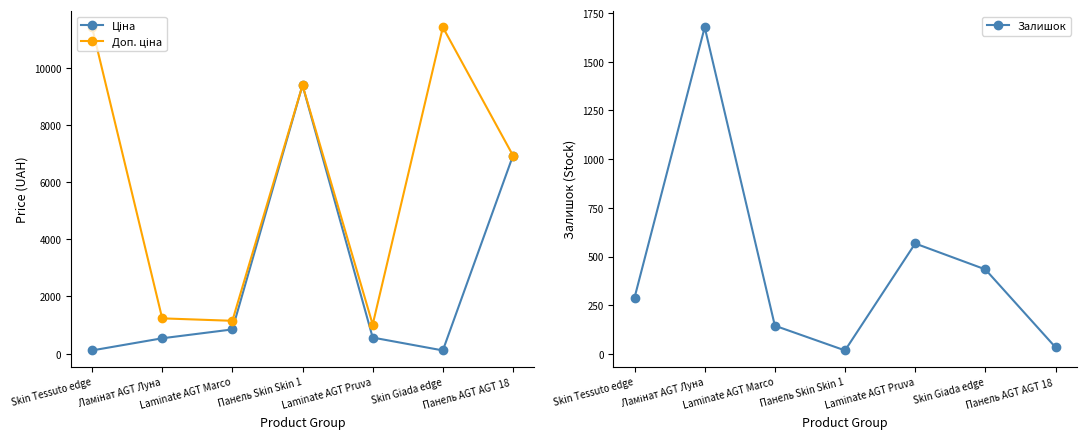

Is it true that Залишок equals 289.0 at Skin Tessuto edge?

True